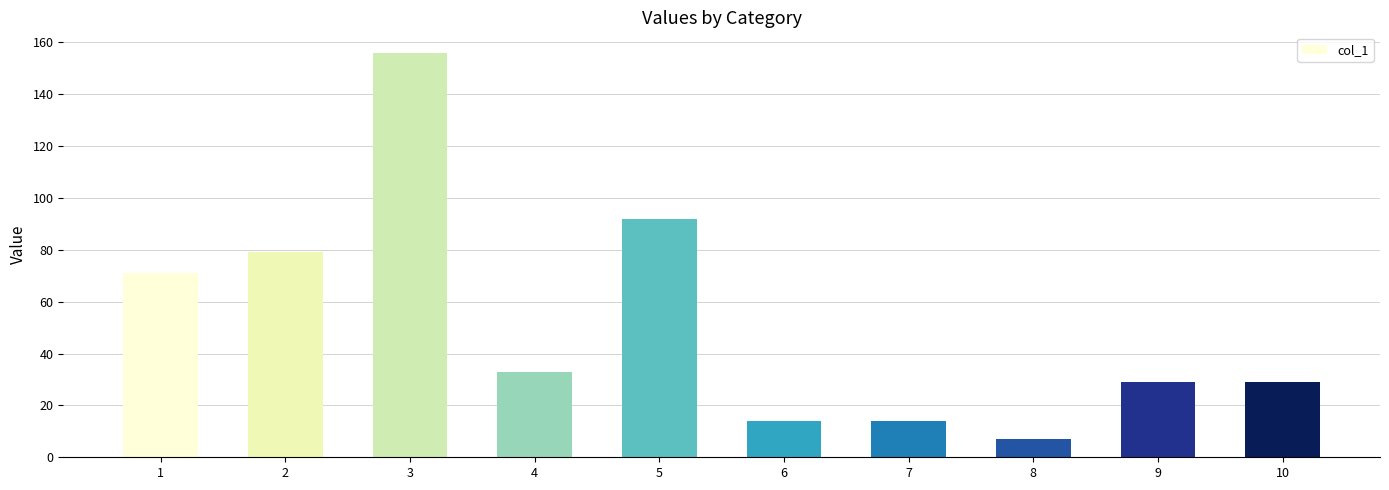

Does the chart contain stacked bars?

No